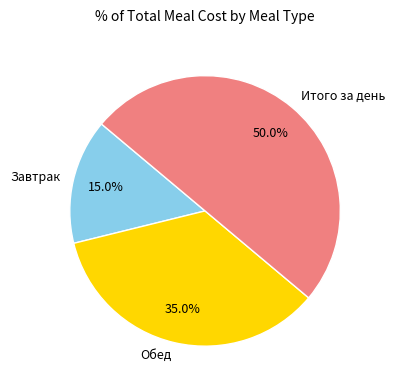

Is the sum of Завтрак and Итого за день greater than half?

Yes